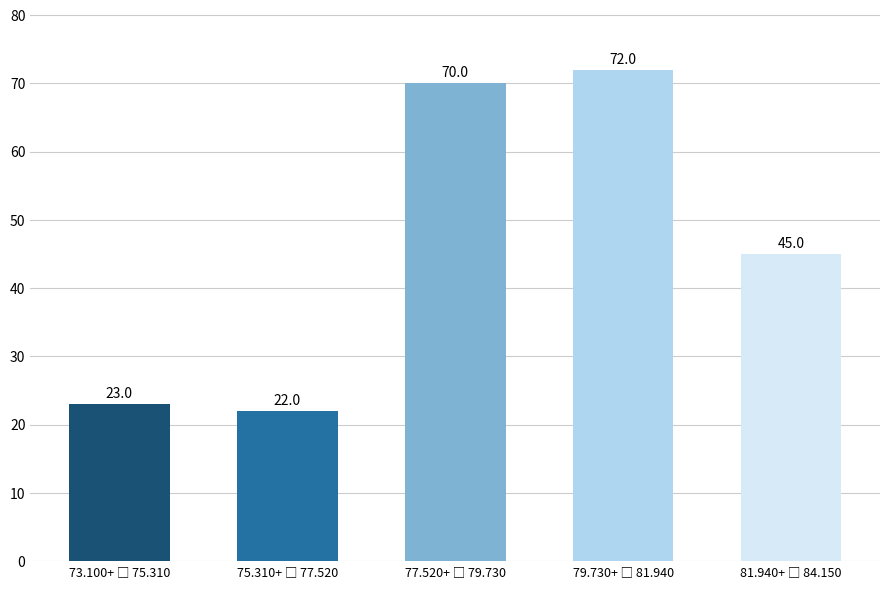

Reading left to right, transcribe all the data shown in this chart.

23	22	70	72	45